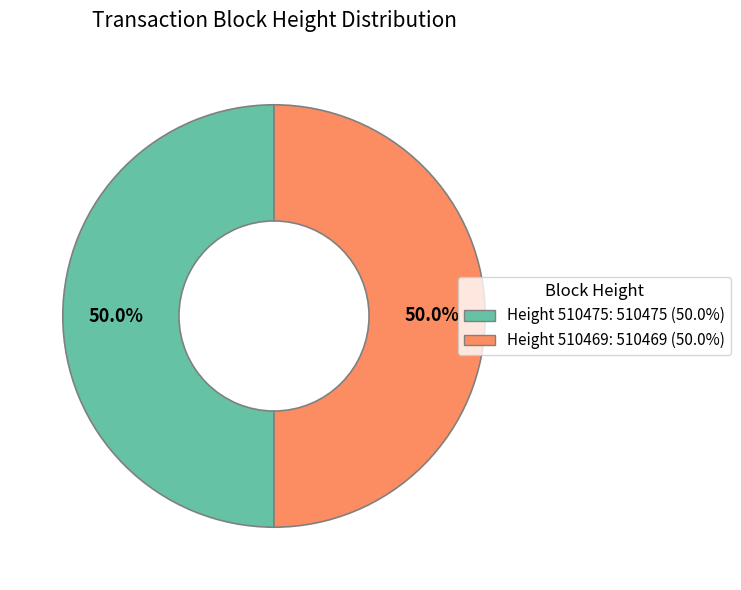

Approximately how many times larger is the value at Height 510475: 510475 (50.0%) compared to Height 510469: 510469 (50.0%)?

1.0